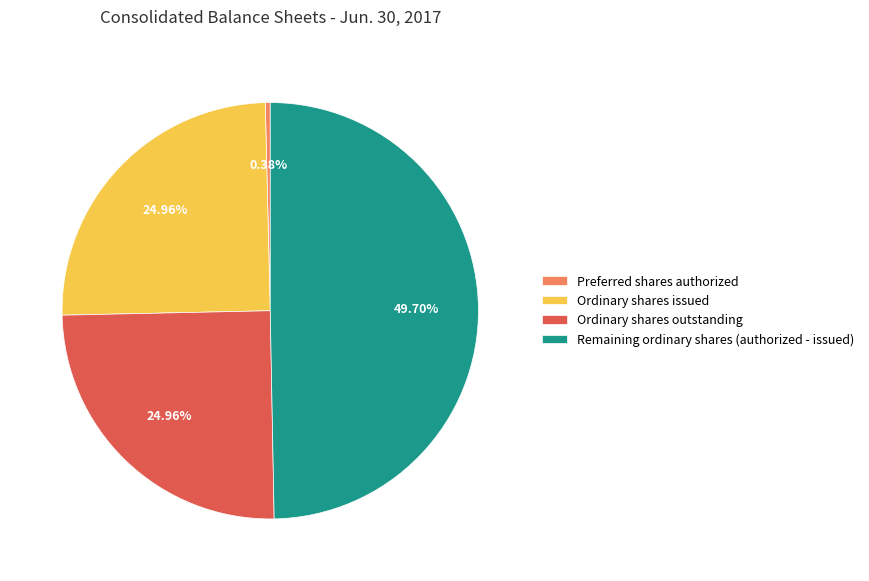

Between Remaining ordinary shares (authorized - issued) and Ordinary shares outstanding, which is larger?

Remaining ordinary shares (authorized - issued)